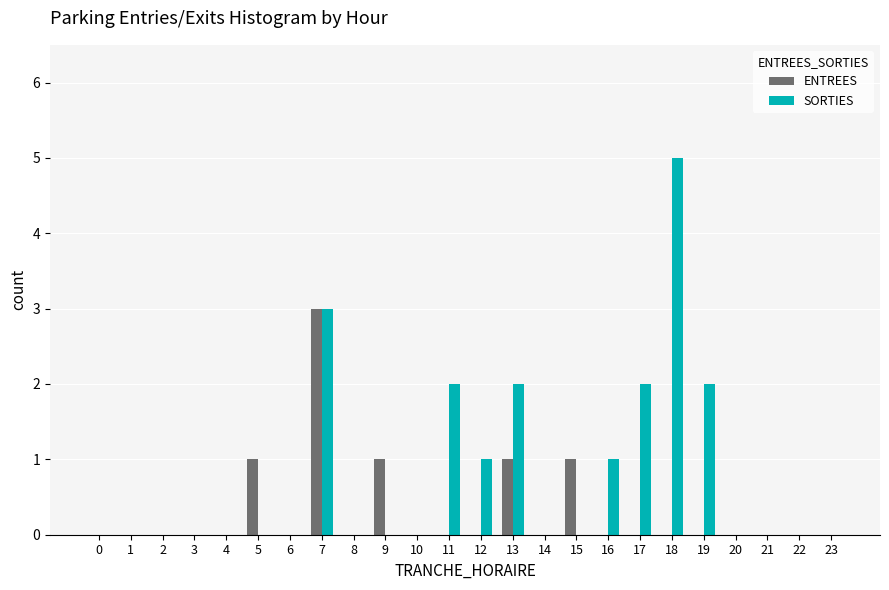

The SORTIES series shows 0 at 15. True or false?

True